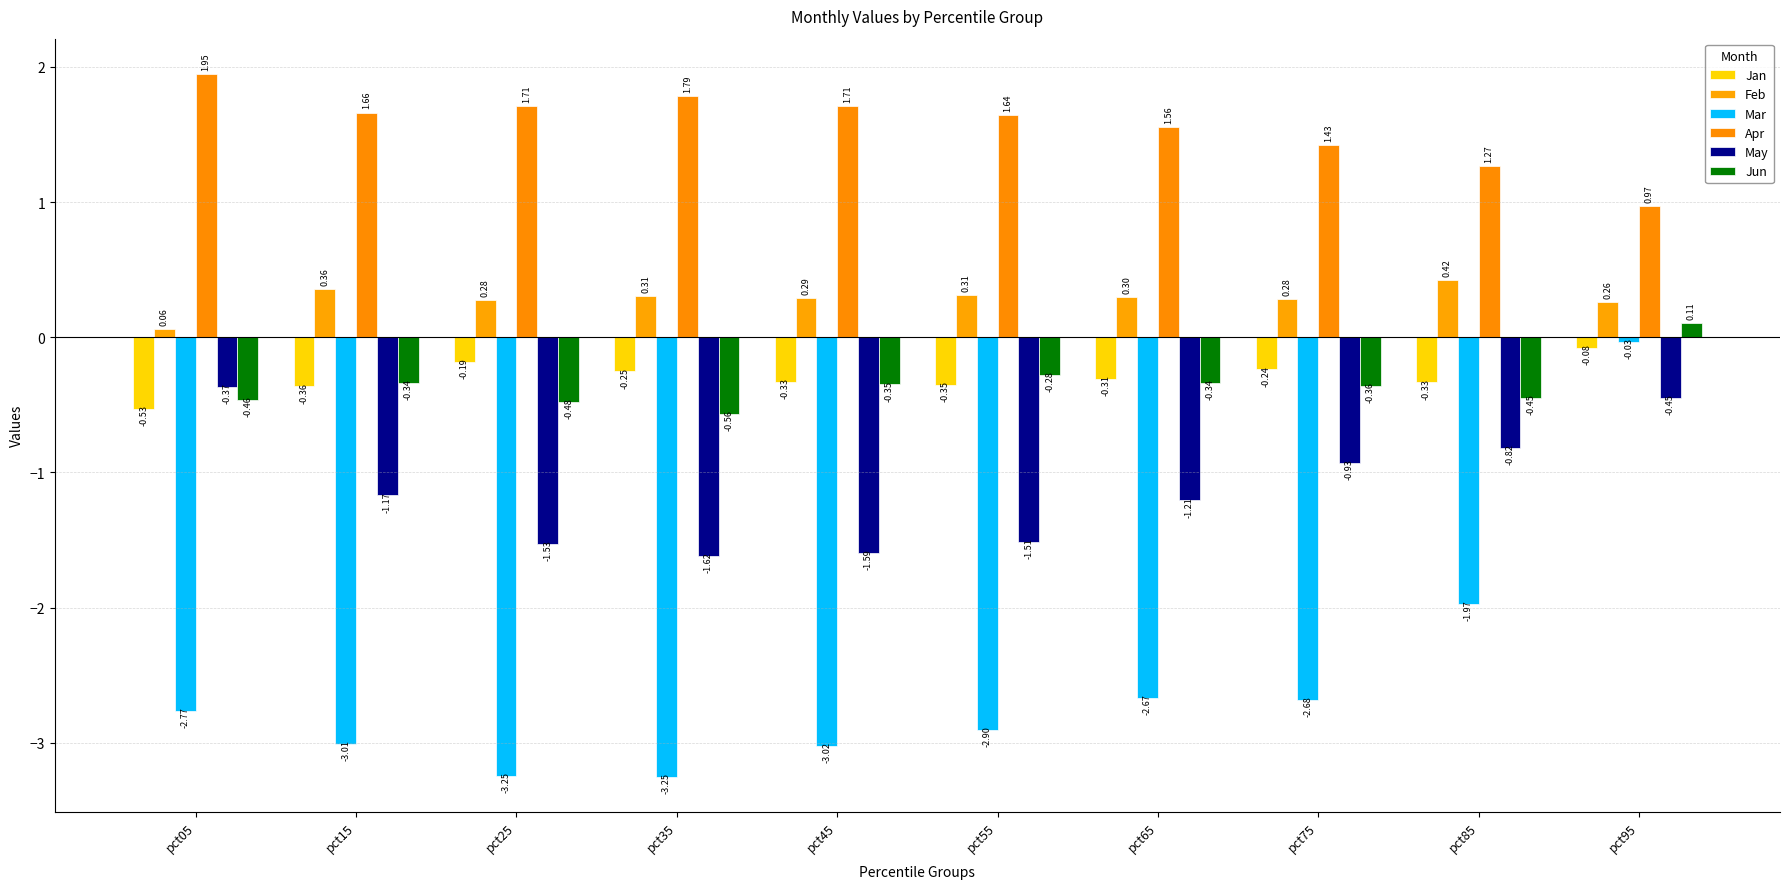

At pct35, list the series in order from largest to smallest.

Apr, Feb, Jan, Jun, May, Mar